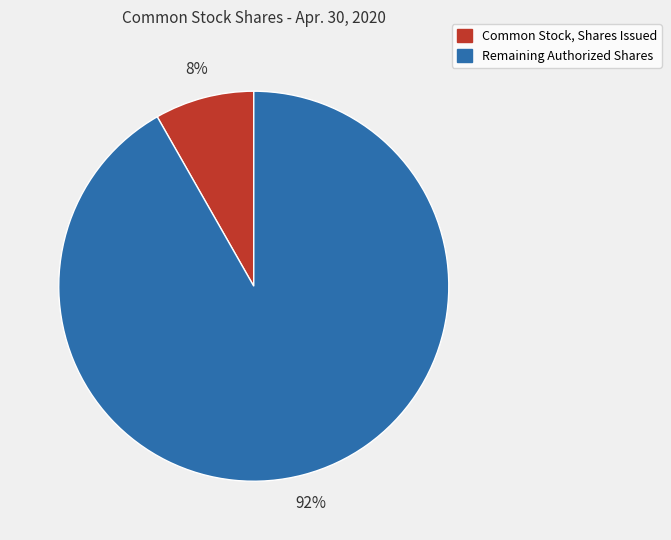

To the nearest percent, what portion does Common Stock, Shares Issued represent?

8%